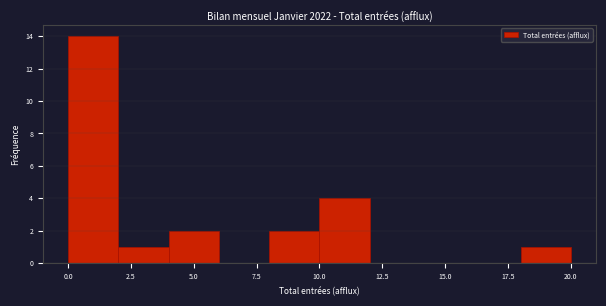

Reading left to right, transcribe this chart: for each bar, give the range it covers on the x-axis and its height. The values are not printed on the chart, so give them approximately, as read against the axis.

0 to 2: 14
2 to 4: 1
4 to 6: 2
6 to 8: 0
8 to 10: 2
10 to 12: 4
12 to 14: 0
14 to 16: 0
16 to 18: 0
18 to 20: 1